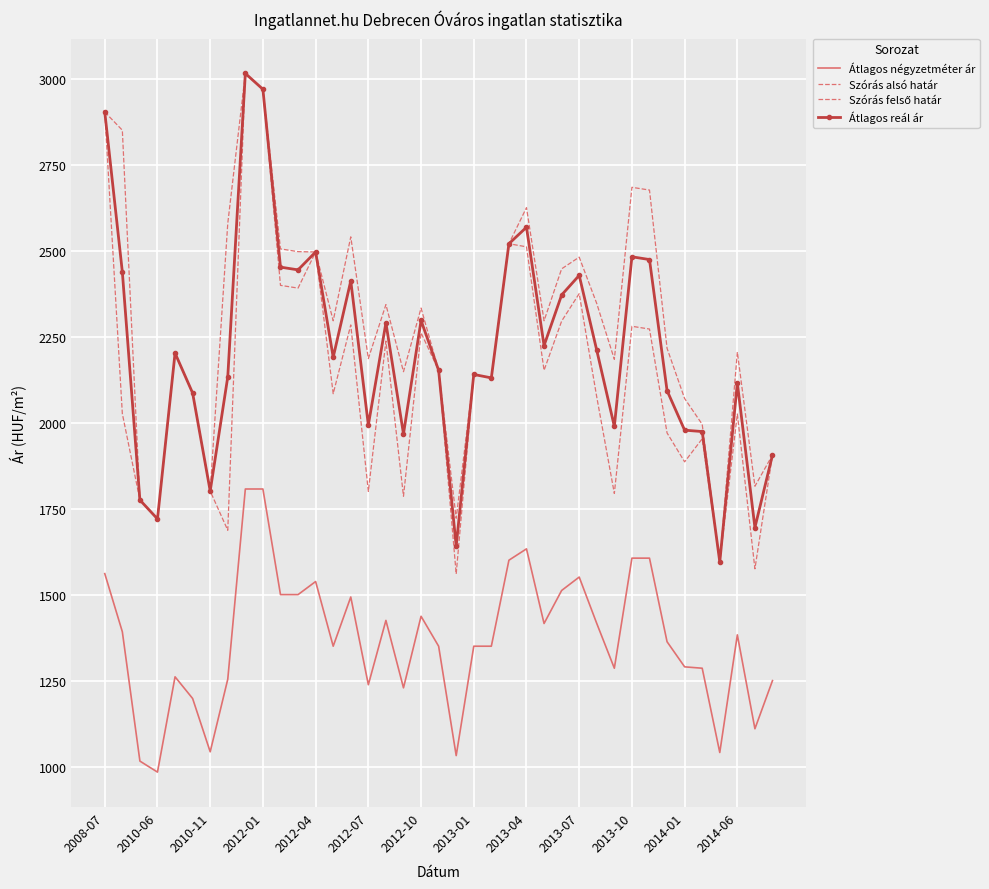

What are all the series names shown in the legend?

Átlagos négyzetméter ár, Szórás alsó határ, Szórás felső határ, Átlagos reál ár